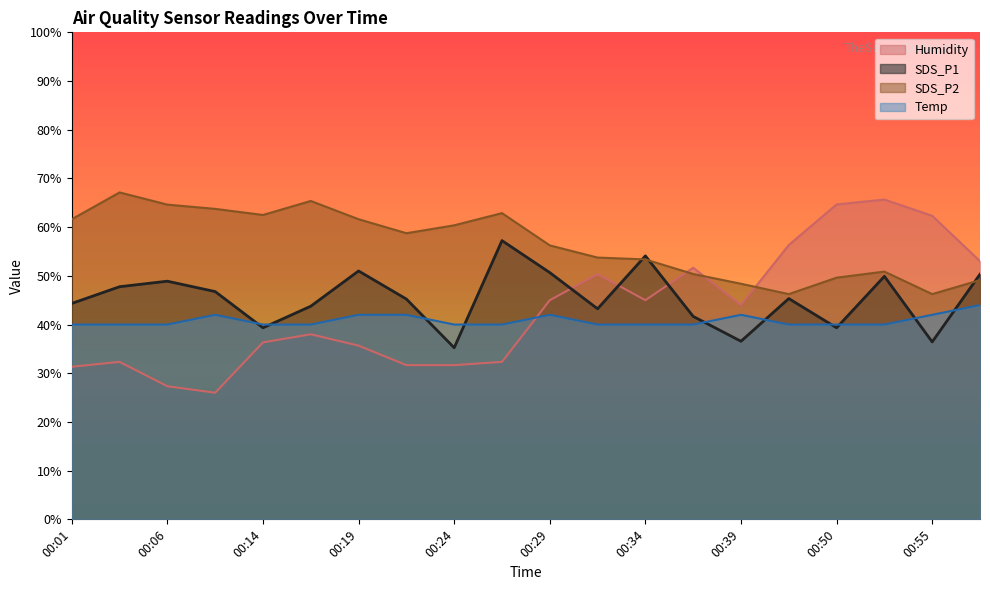

List the series in order of their peak value, highest first.

SDS_P2, Humidity, SDS_P1, Temp